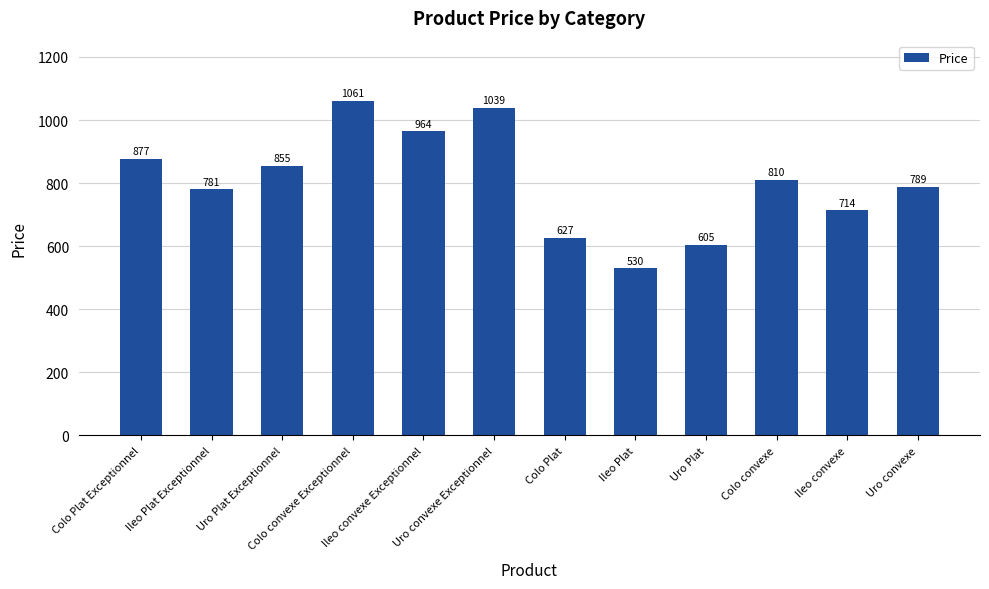

What is the difference between the second highest and second lowest values?

433.5